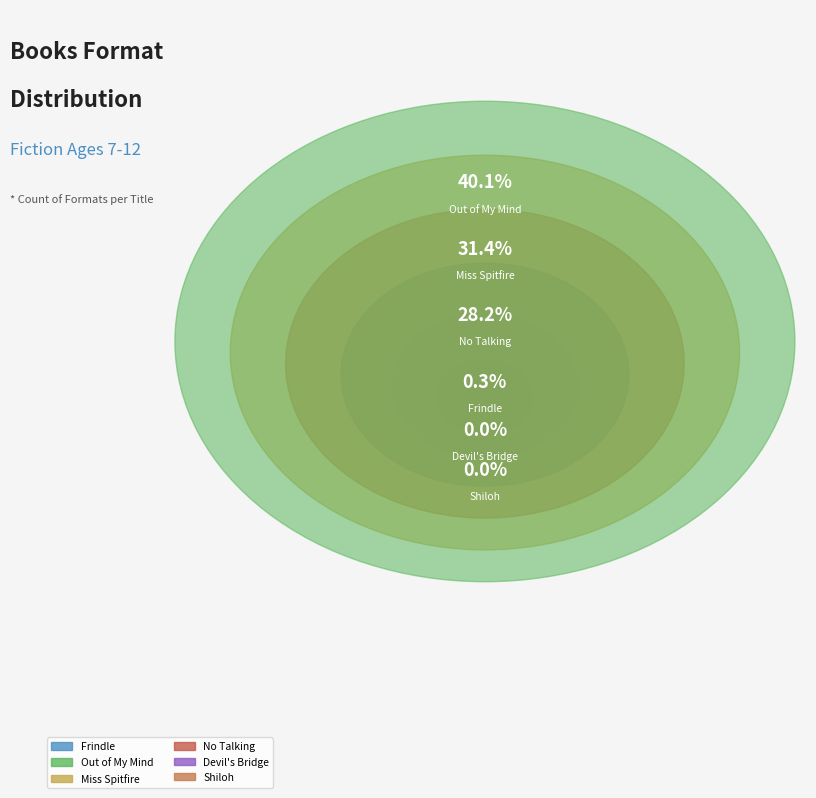

To the nearest percent, what is the difference between the No Talking and Devil's Bridge slice percentages?

28%